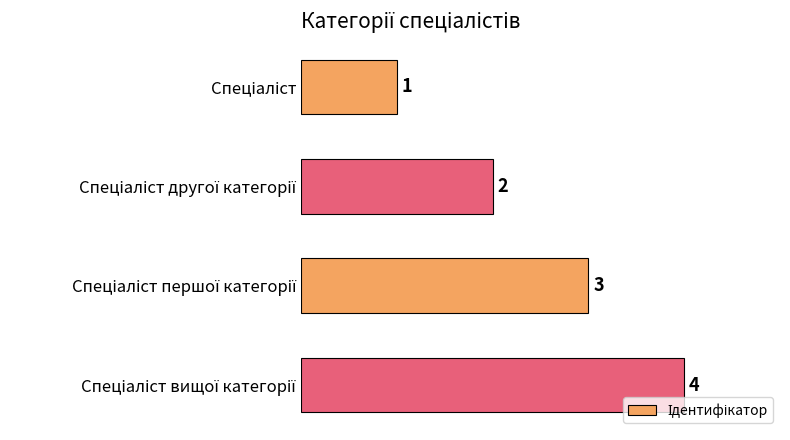

How many values are between 2 and 4?

3